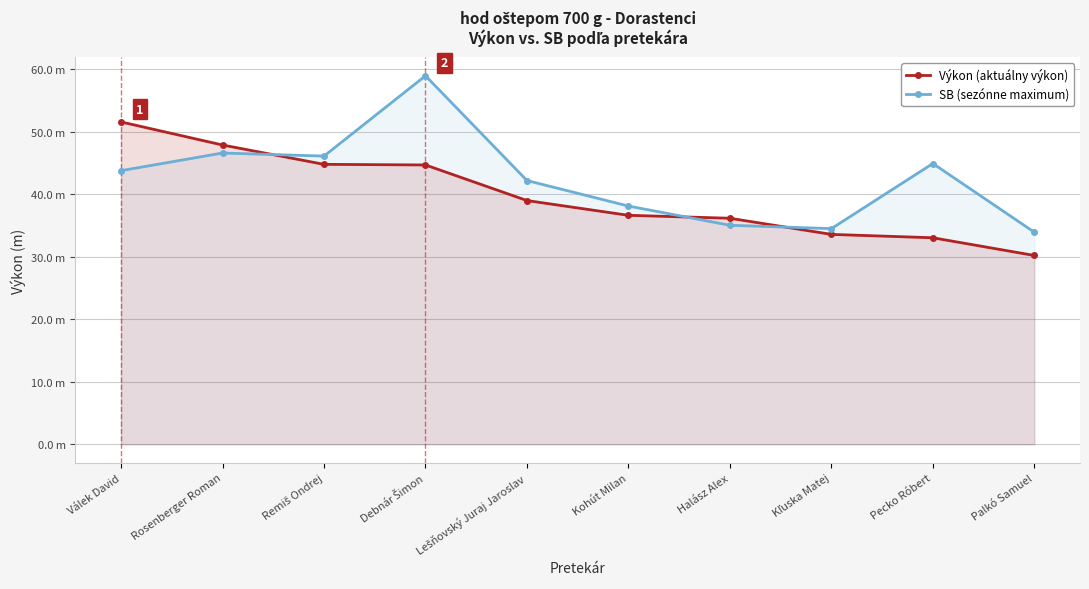

Between Válek David and Pecko Róbert, which series saw the biggest shift?

Výkon (aktuálny výkon)